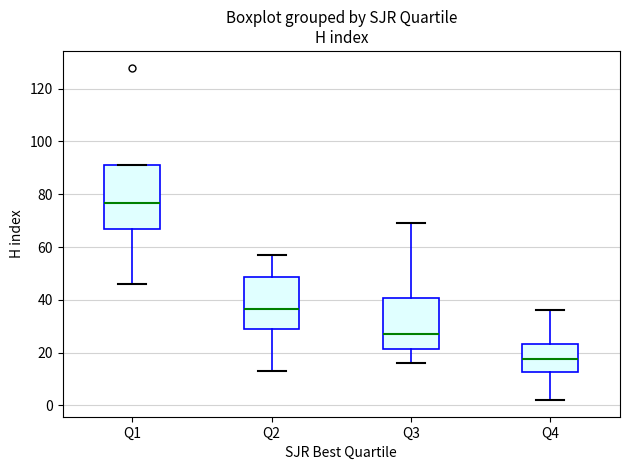

Which box's median line is the highest?

Q1